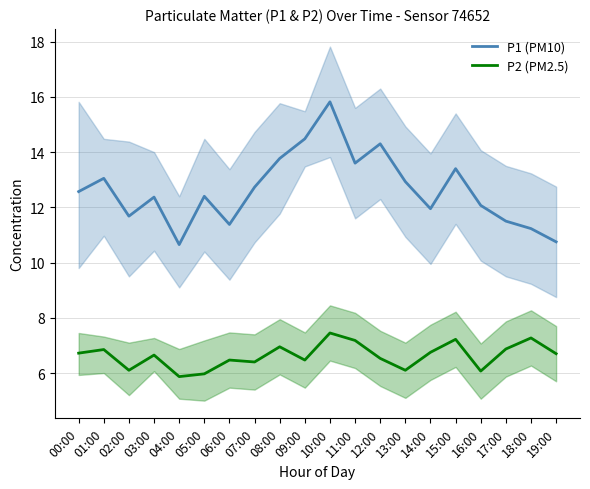

What are all the series names shown in the legend?

P1 (PM10), P2 (PM2.5)